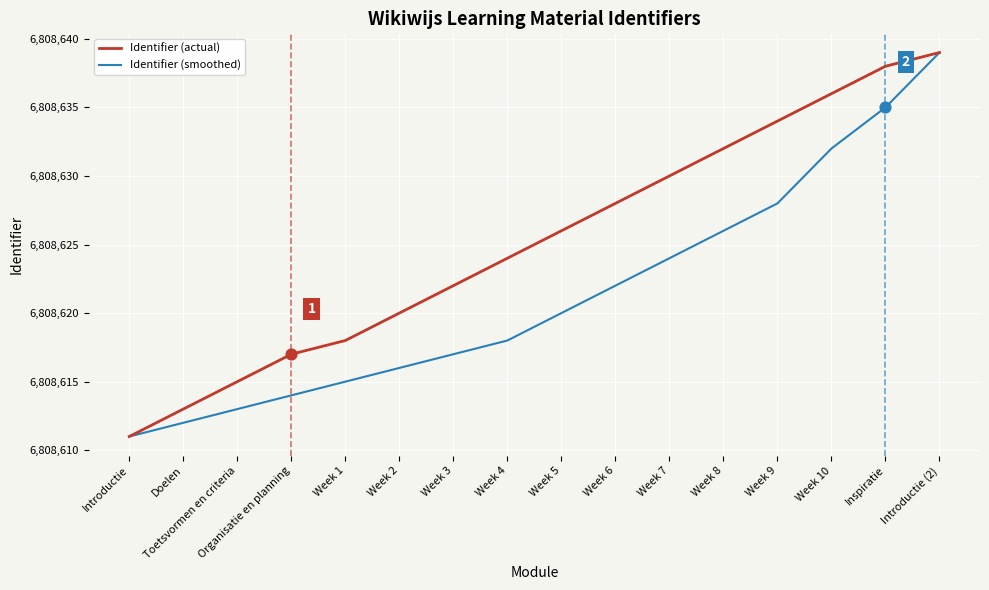

Is the value of Identifier (actual) at Toetsvormen en criteria greater than the value of Identifier (smoothed) at Week 7?

No